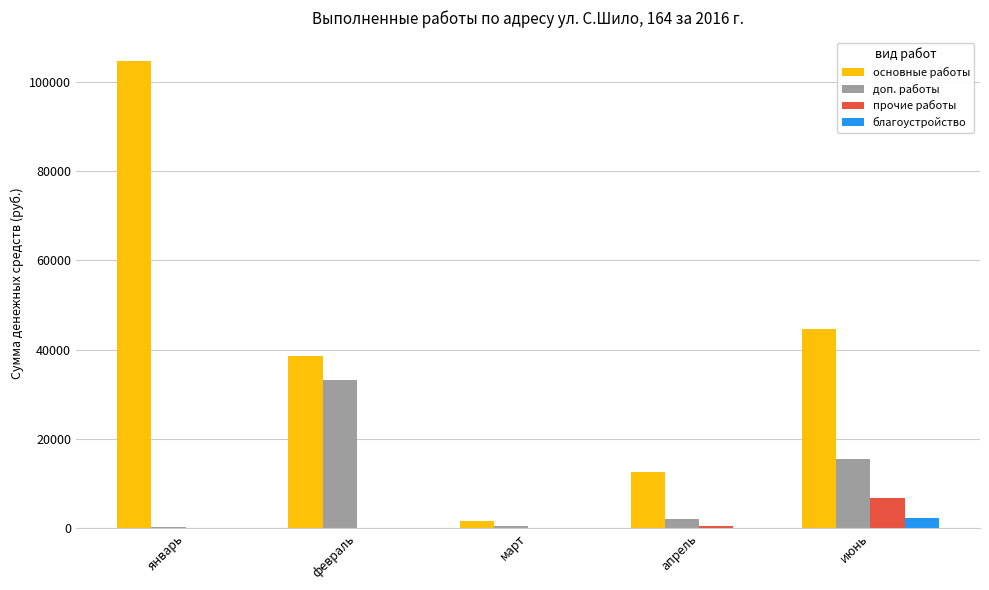

How many data points in благоустройство are above 0?

1